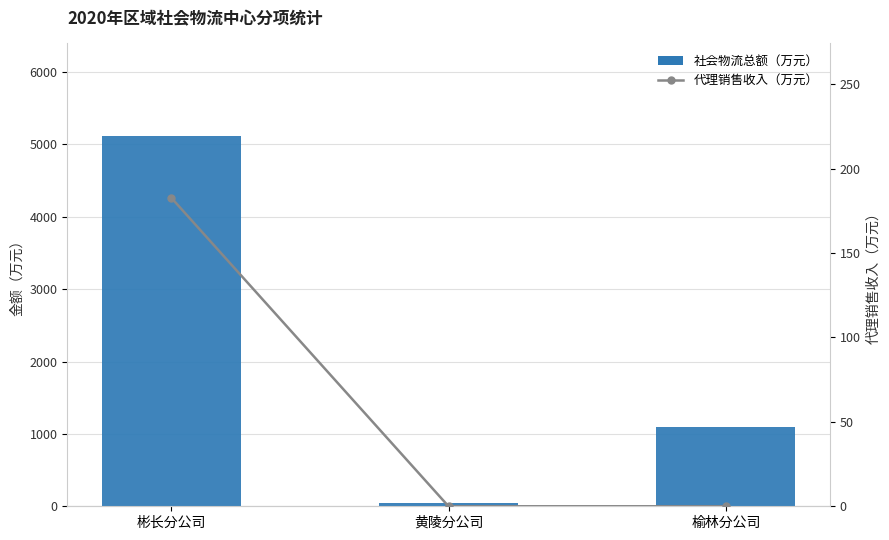

At which category does the chart reach its peak across all series?

彬长分公司